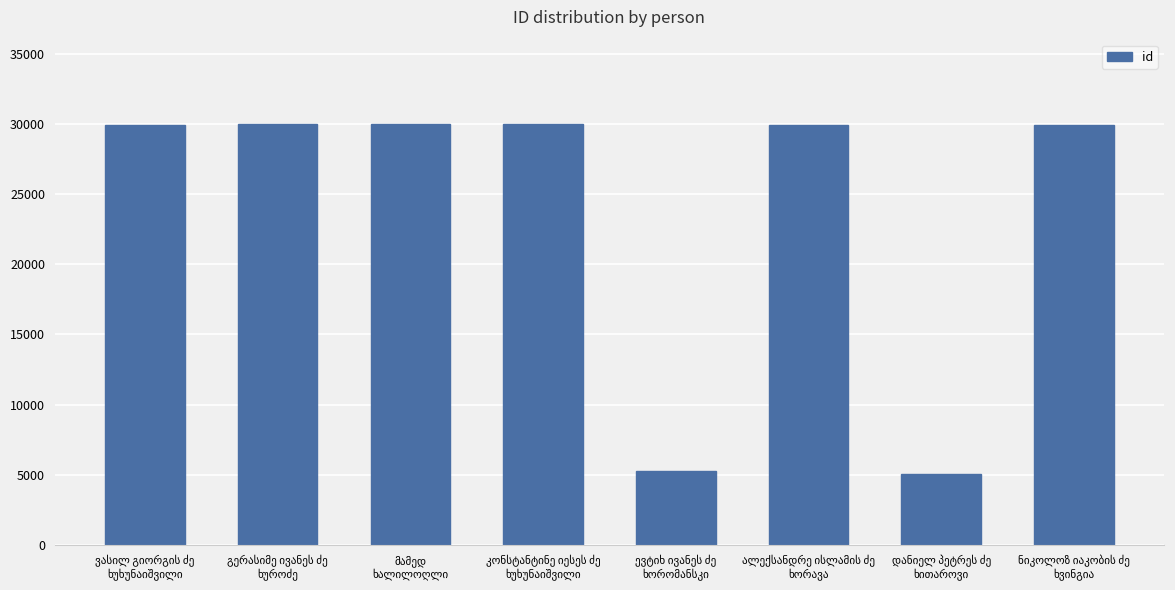

What is the smallest value displayed?

5084